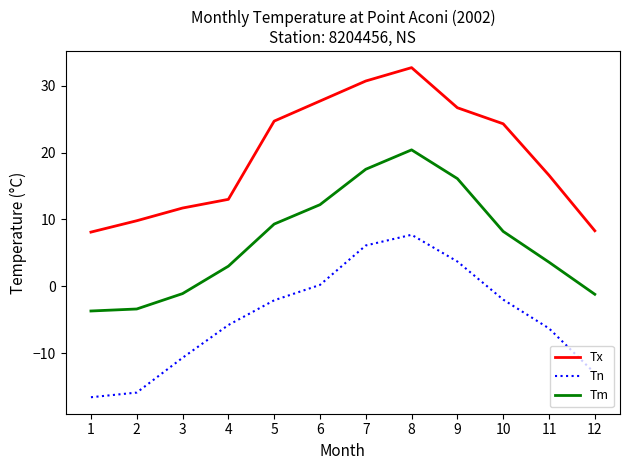

What is the maximum value for Tx?

32.7